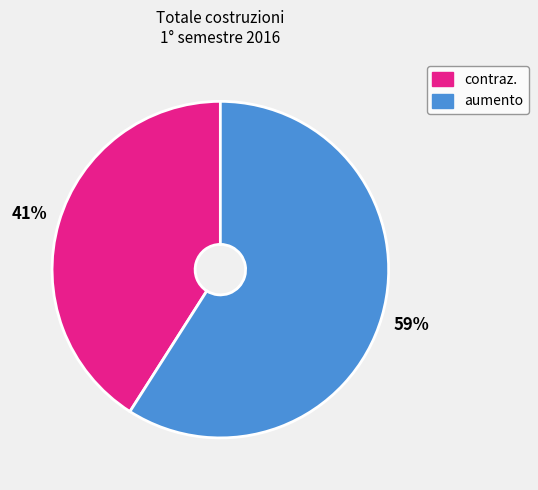

To the nearest percent, what is the difference between the largest and smallest slice percentages?

18%